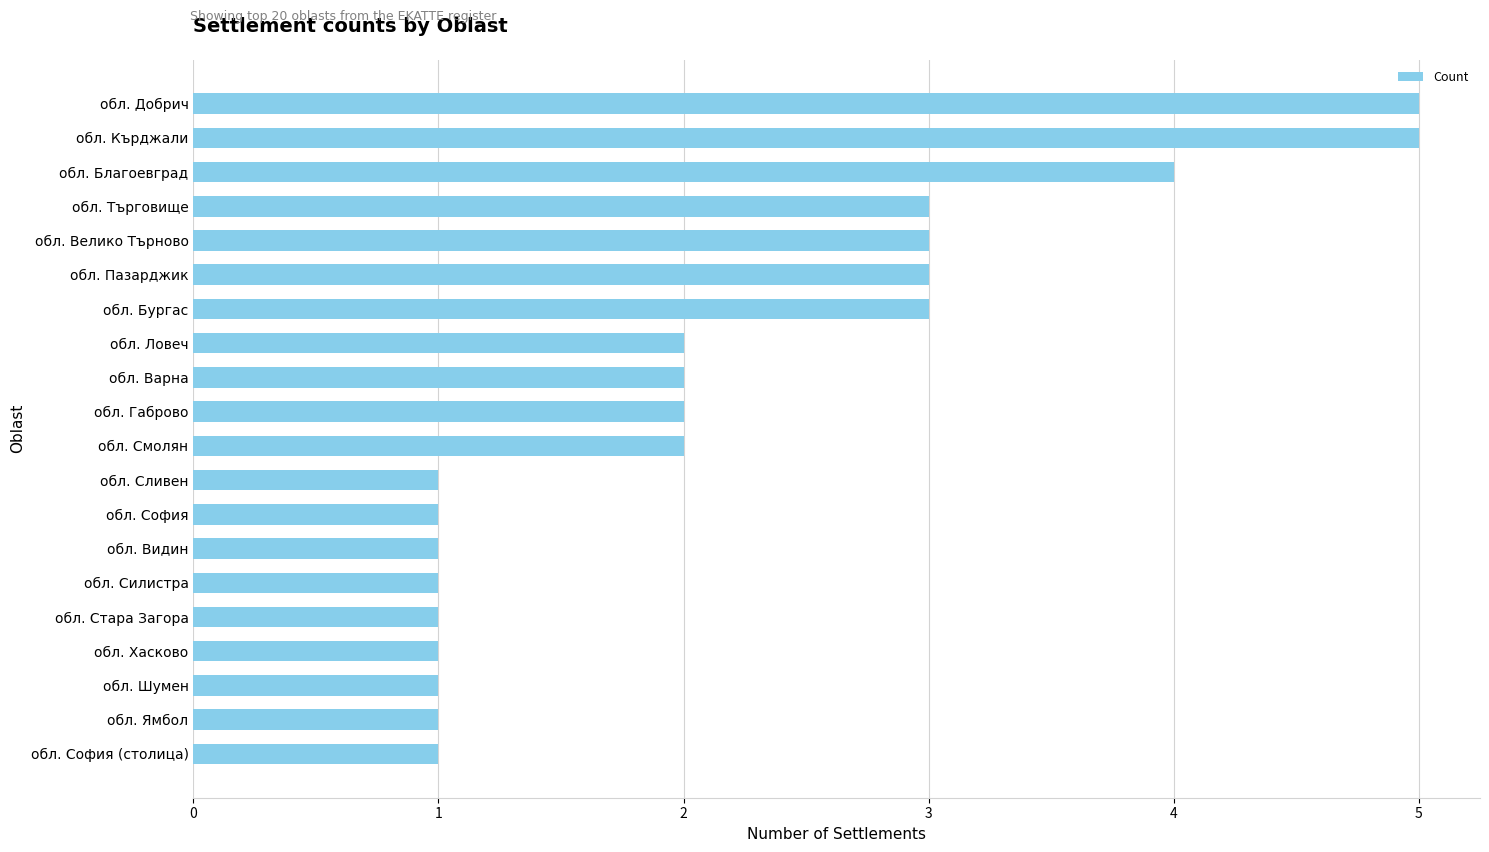

What is the sum of the values at обл. Габрово and обл. Силистра?

3